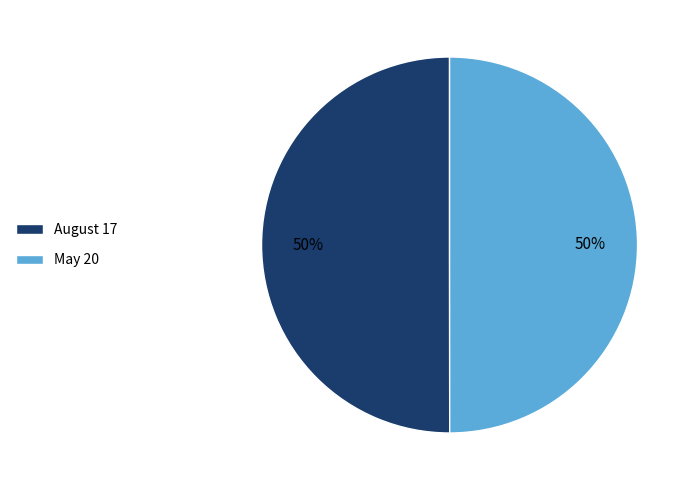

True or false: August 17 accounts for 50% of the total.

True